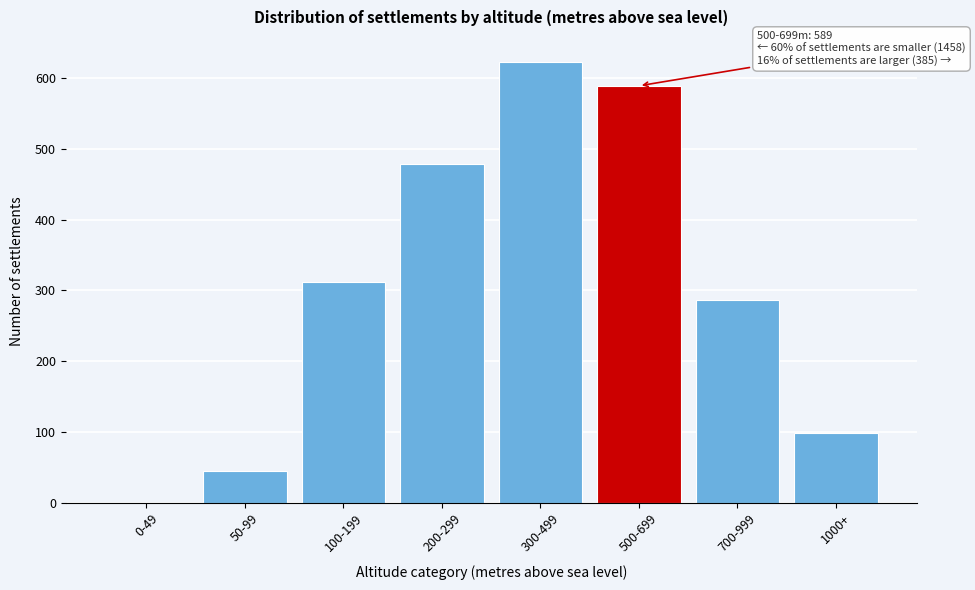

Reading right to left, extract all data points from this chart.

1000+=98	700-999=287	500-699=589	300-499=623	200-299=478	100-199=312	50-99=45	0-49=0